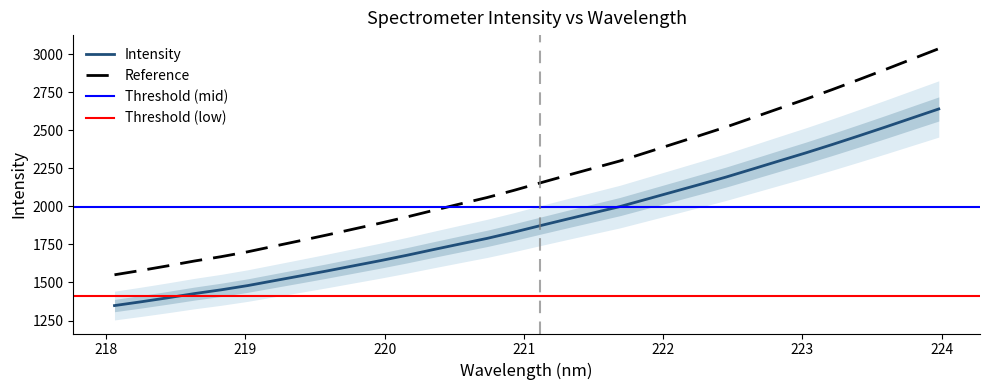

List the labels in order of value, largest first.

223.9802, 223.7895, 223.5987, 223.408, 223.2172, 223.0264, 222.8355, 222.6447, 222.4538, 222.263, 222.0721, 221.8812, 221.6902, 221.4993, 221.3083, 221.1174, 220.9264, 220.7354, 220.5444, 220.3533, 220.1623, 219.9712, 219.7801, 219.589, 219.3979, 219.2067, 219.0156, 218.8244, 218.6332, 218.442, 218.2508, 218.0596